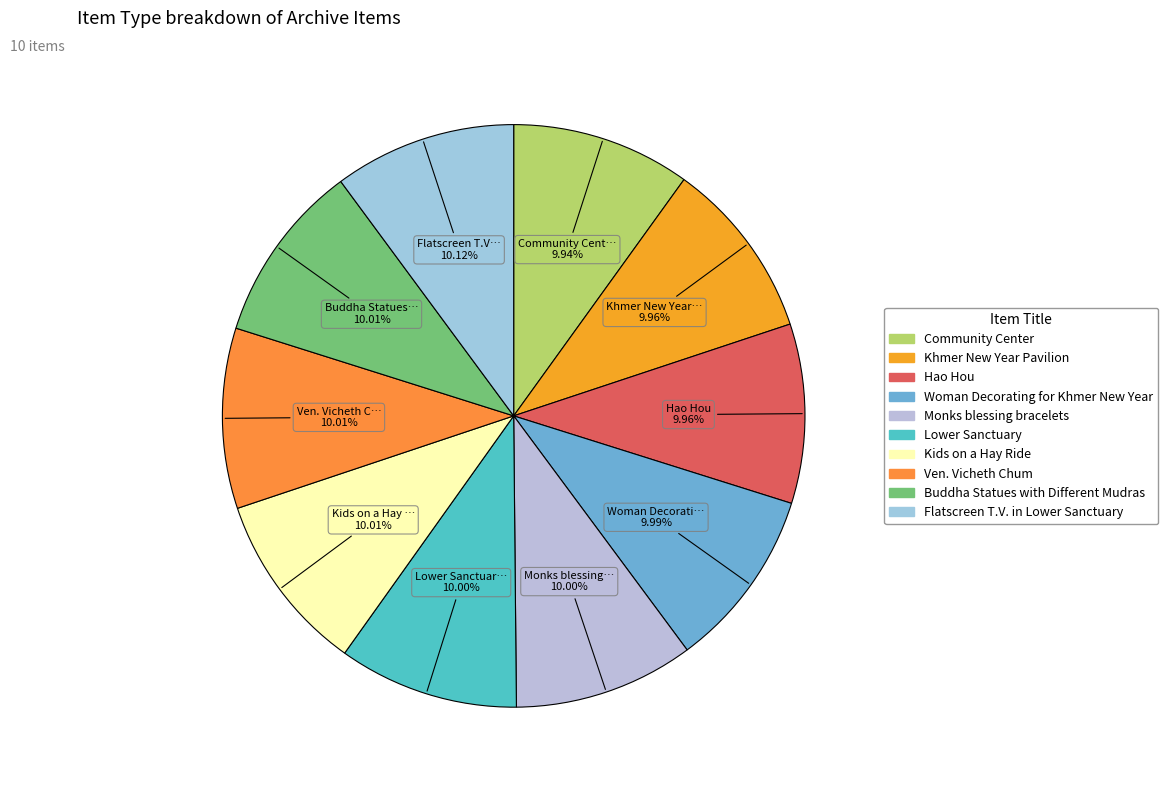

Does Kids on a Hay Ride represent more than half of the total?

No